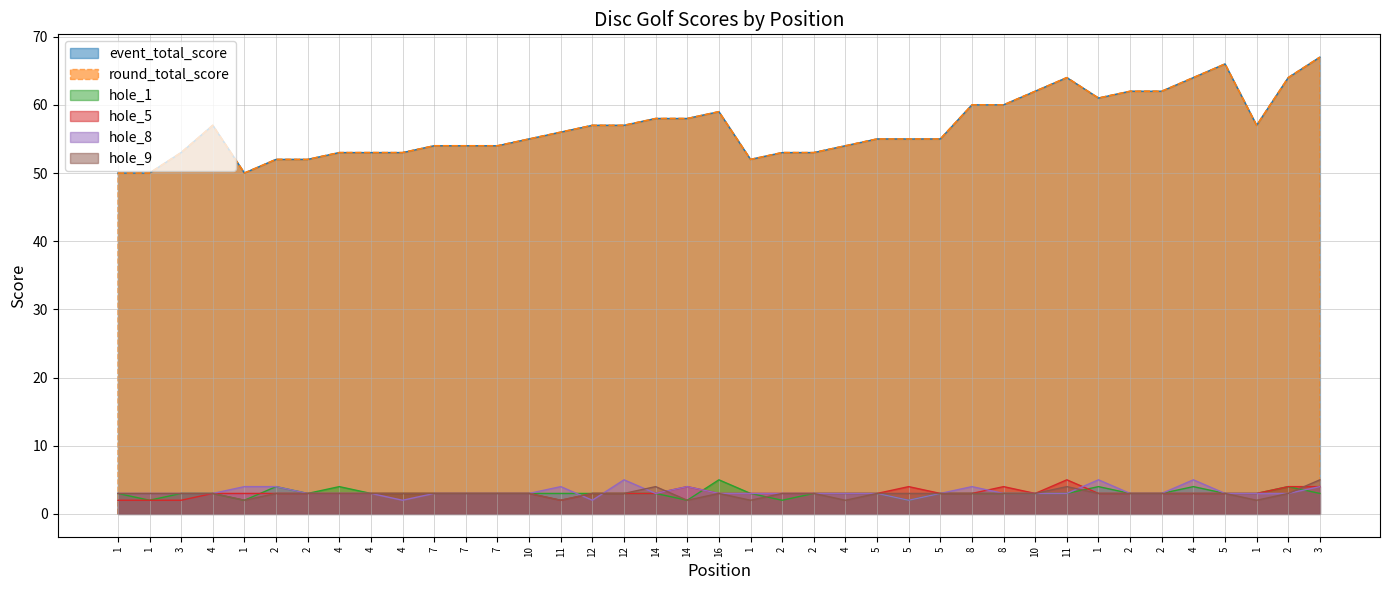

List the series in order of their peak value, highest first.

event_total_score, round_total_score, hole_1, hole_5, hole_8, hole_9